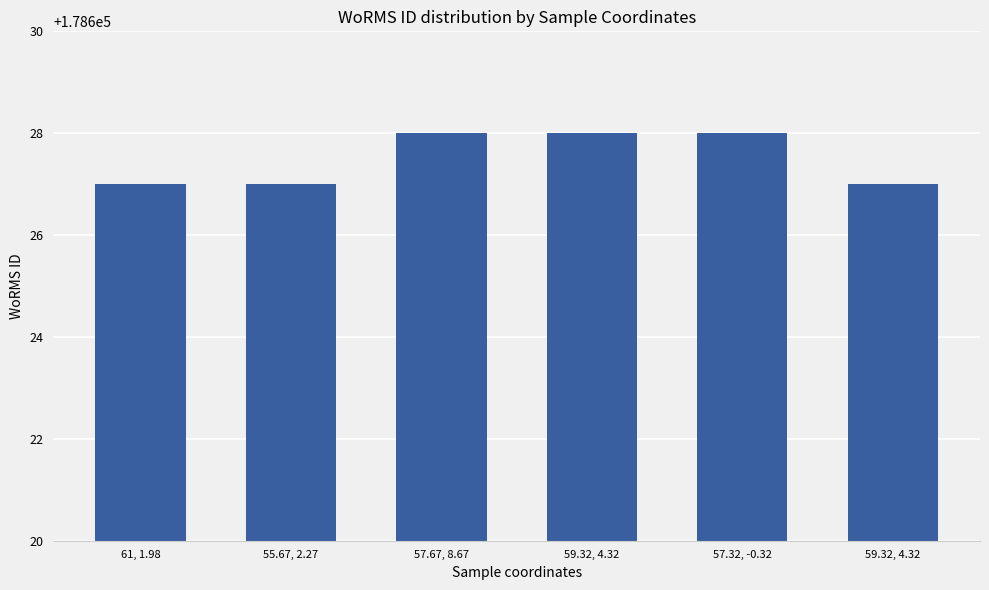

Does the chart contain stacked bars?

No